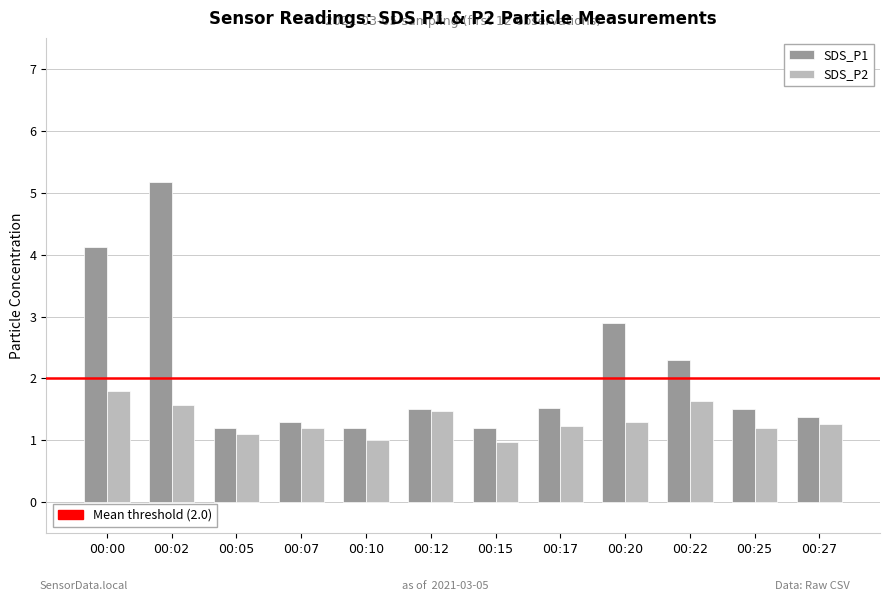

At which category is the sum across all series the highest?

00:02